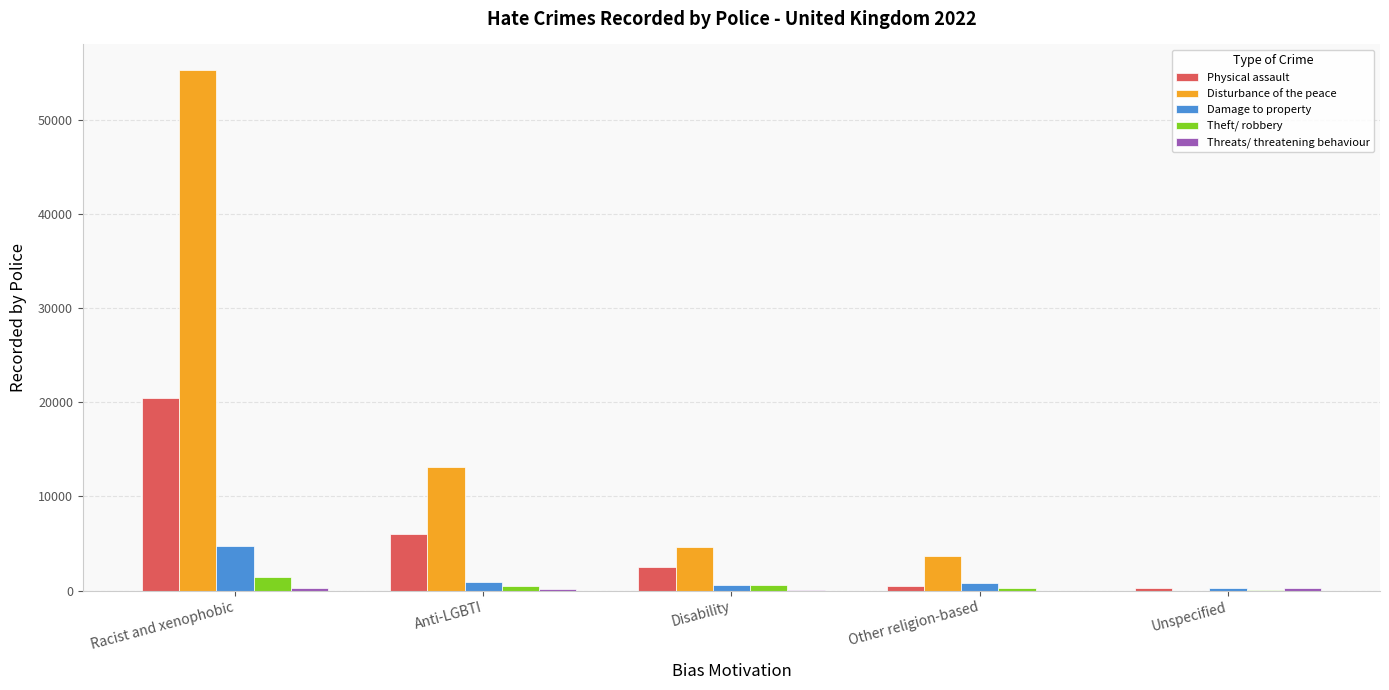

What is the approximate value of Theft/ robbery at Other religion-based, to the nearest 10?

240